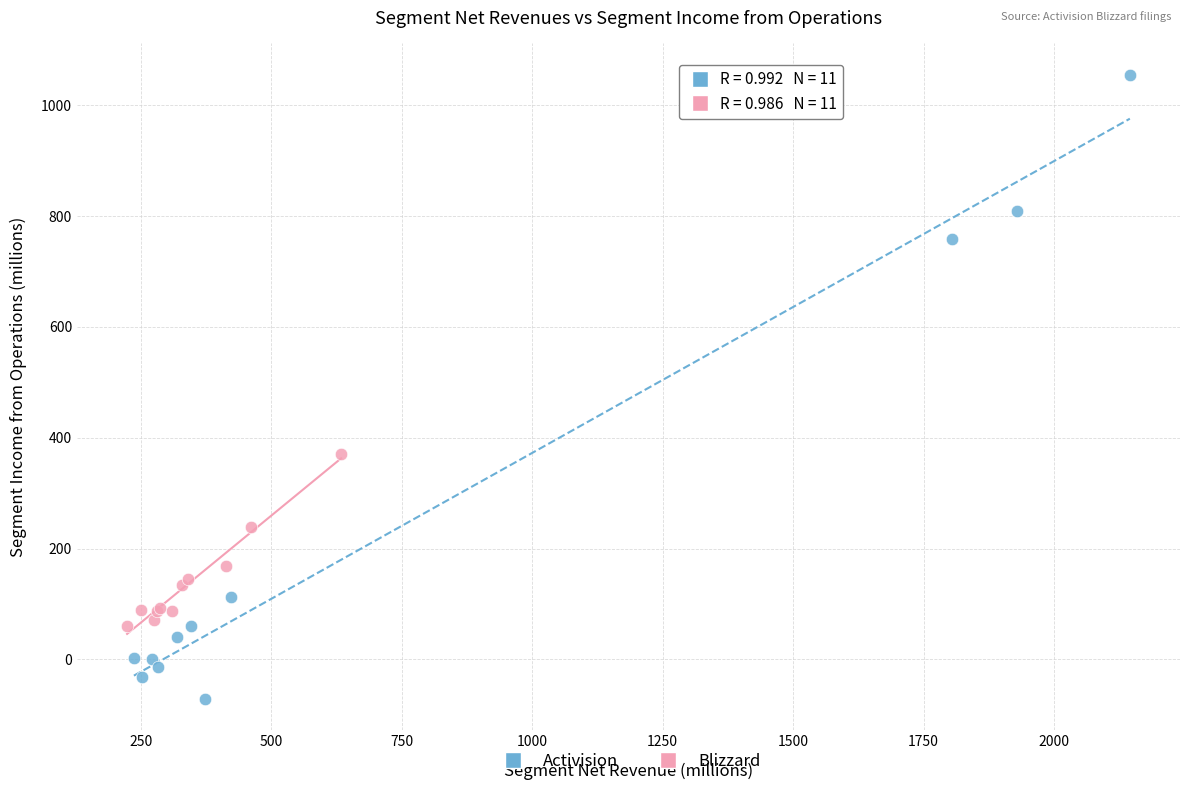

Which series reaches the maximum Y coordinate?

Activision